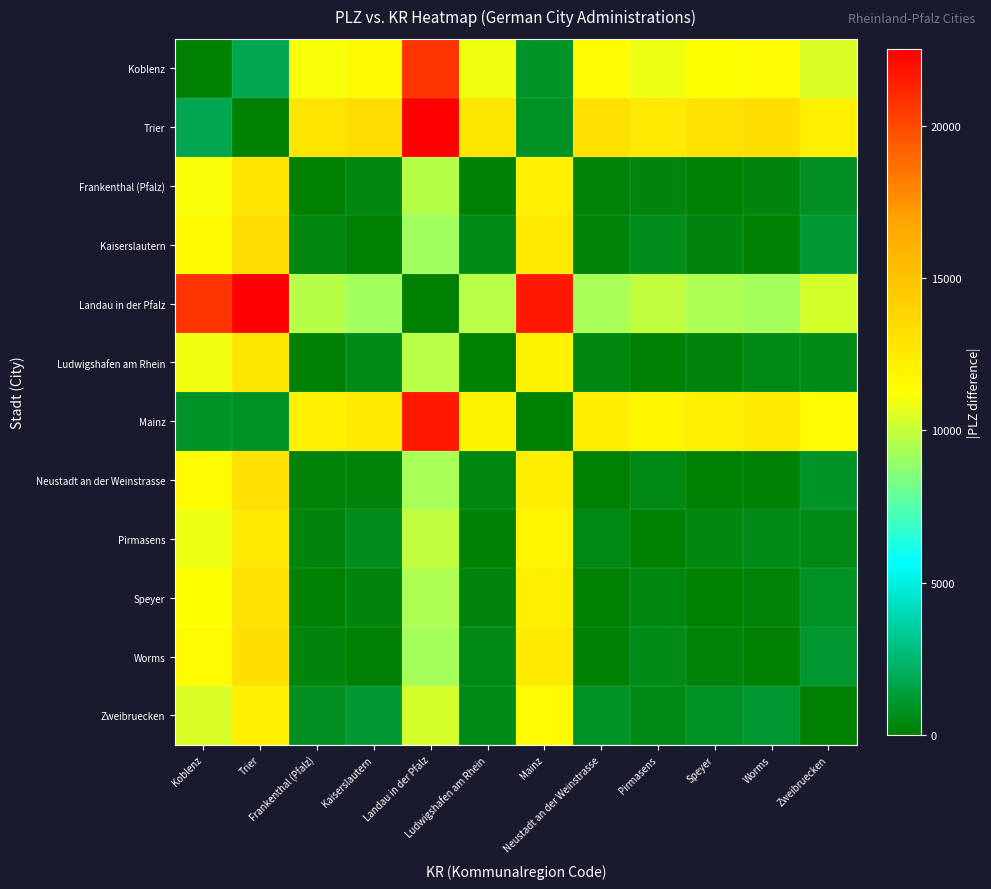

Reading left to right, list all the values displayed in this chart.

Koblenz: Koblenz=0	Trier=1778	Frankenthal (Pfalz)=11159	Kaiserslautern=11589	Landau in der Pfalz=20761	Ludwigshafen am Rhein=10991	Mainz=952	Neustadt an der Weinstrasse=11365	Pirmasens=10885	Speyer=11278	Worms=11479	Zweibruecken=10414
Trier: Koblenz=1778	Trier=0	Frankenthal (Pfalz)=12937	Kaiserslautern=13367	Landau in der Pfalz=22539	Ludwigshafen am Rhein=12769	Mainz=826	Neustadt an der Weinstrasse=13143	Pirmasens=12663	Speyer=13056	Worms=13257	Zweibruecken=12192
Frankenthal (Pfalz): Koblenz=11159	Trier=12937	Frankenthal (Pfalz)=0	Kaiserslautern=430	Landau in der Pfalz=9602	Ludwigshafen am Rhein=168	Mainz=12111	Neustadt an der Weinstrasse=206	Pirmasens=274	Speyer=119	Worms=320	Zweibruecken=745
Kaiserslautern: Koblenz=11589	Trier=13367	Frankenthal (Pfalz)=430	Kaiserslautern=0	Landau in der Pfalz=9172	Ludwigshafen am Rhein=598	Mainz=12541	Neustadt an der Weinstrasse=224	Pirmasens=704	Speyer=311	Worms=110	Zweibruecken=1175
Landau in der Pfalz: Koblenz=20761	Trier=22539	Frankenthal (Pfalz)=9602	Kaiserslautern=9172	Landau in der Pfalz=0	Ludwigshafen am Rhein=9770	Mainz=21713	Neustadt an der Weinstrasse=9396	Pirmasens=9876	Speyer=9483	Worms=9282	Zweibruecken=10347
Ludwigshafen am Rhein: Koblenz=10991	Trier=12769	Frankenthal (Pfalz)=168	Kaiserslautern=598	Landau in der Pfalz=9770	Ludwigshafen am Rhein=0	Mainz=11943	Neustadt an der Weinstrasse=374	Pirmasens=106	Speyer=287	Worms=488	Zweibruecken=577
Mainz: Koblenz=952	Trier=826	Frankenthal (Pfalz)=12111	Kaiserslautern=12541	Landau in der Pfalz=21713	Ludwigshafen am Rhein=11943	Mainz=0	Neustadt an der Weinstrasse=12317	Pirmasens=11837	Speyer=12230	Worms=12431	Zweibruecken=11366
Neustadt an der Weinstrasse: Koblenz=11365	Trier=13143	Frankenthal (Pfalz)=206	Kaiserslautern=224	Landau in der Pfalz=9396	Ludwigshafen am Rhein=374	Mainz=12317	Neustadt an der Weinstrasse=0	Pirmasens=480	Speyer=87	Worms=114	Zweibruecken=951
Pirmasens: Koblenz=10885	Trier=12663	Frankenthal (Pfalz)=274	Kaiserslautern=704	Landau in der Pfalz=9876	Ludwigshafen am Rhein=106	Mainz=11837	Neustadt an der Weinstrasse=480	Pirmasens=0	Speyer=393	Worms=594	Zweibruecken=471
Speyer: Koblenz=11278	Trier=13056	Frankenthal (Pfalz)=119	Kaiserslautern=311	Landau in der Pfalz=9483	Ludwigshafen am Rhein=287	Mainz=12230	Neustadt an der Weinstrasse=87	Pirmasens=393	Speyer=0	Worms=201	Zweibruecken=864
Worms: Koblenz=11479	Trier=13257	Frankenthal (Pfalz)=320	Kaiserslautern=110	Landau in der Pfalz=9282	Ludwigshafen am Rhein=488	Mainz=12431	Neustadt an der Weinstrasse=114	Pirmasens=594	Speyer=201	Worms=0	Zweibruecken=1065
Zweibruecken: Koblenz=10414	Trier=12192	Frankenthal (Pfalz)=745	Kaiserslautern=1175	Landau in der Pfalz=10347	Ludwigshafen am Rhein=577	Mainz=11366	Neustadt an der Weinstrasse=951	Pirmasens=471	Speyer=864	Worms=1065	Zweibruecken=0